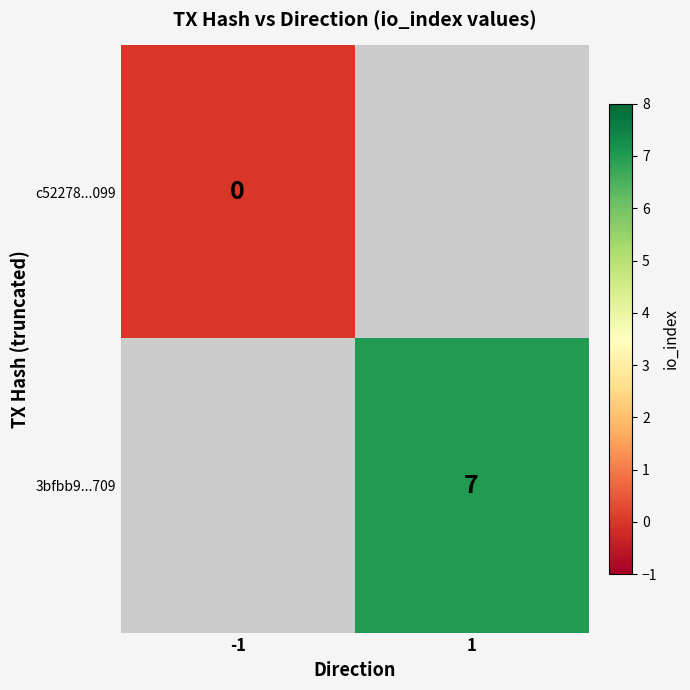

Is it true that 3bfbb9...709 equals 10 at 1?

False